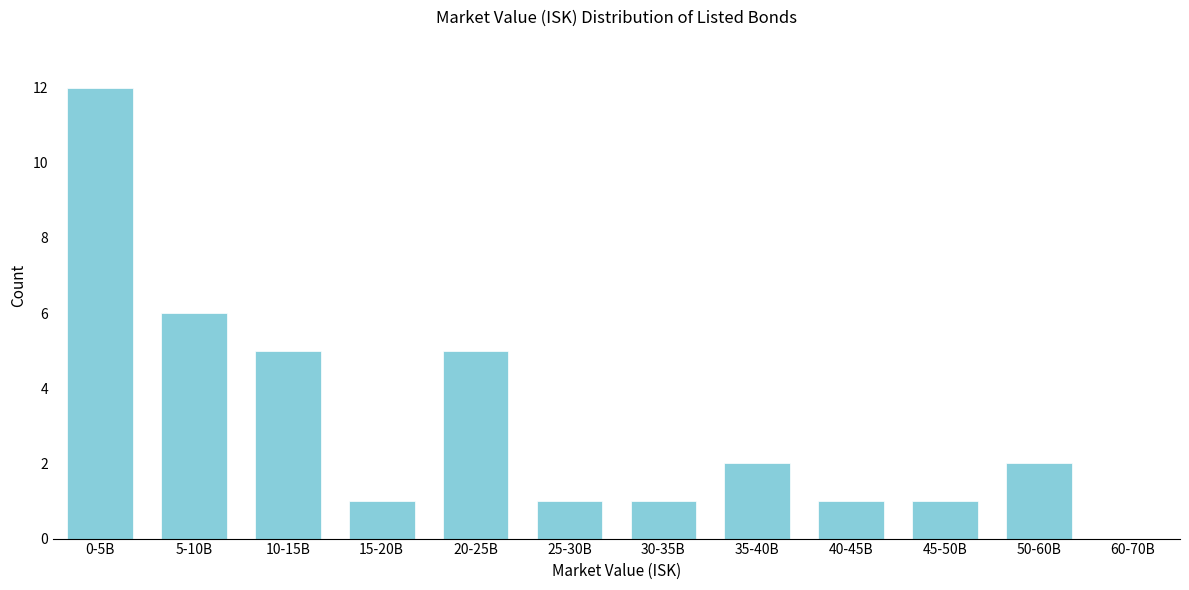

Reading left to right, list all the values displayed in this chart.

0-5B=12	5-10B=6	10-15B=5	15-20B=1	20-25B=5	25-30B=1	30-35B=1	35-40B=2	40-45B=1	45-50B=1	50-60B=2	60-70B=0